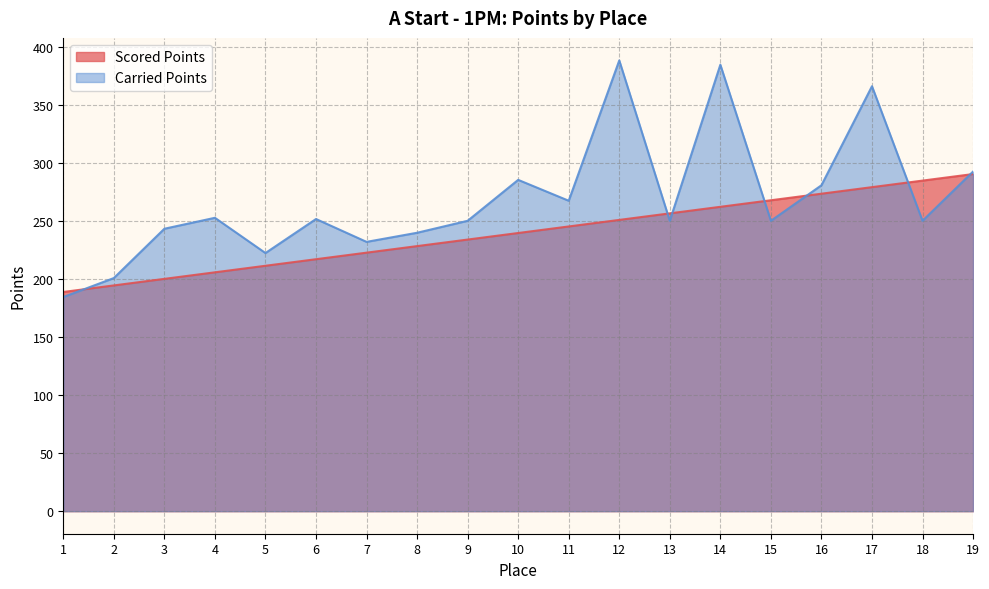

What is the sum of the Scored Points values at 13 and 18?

541.0